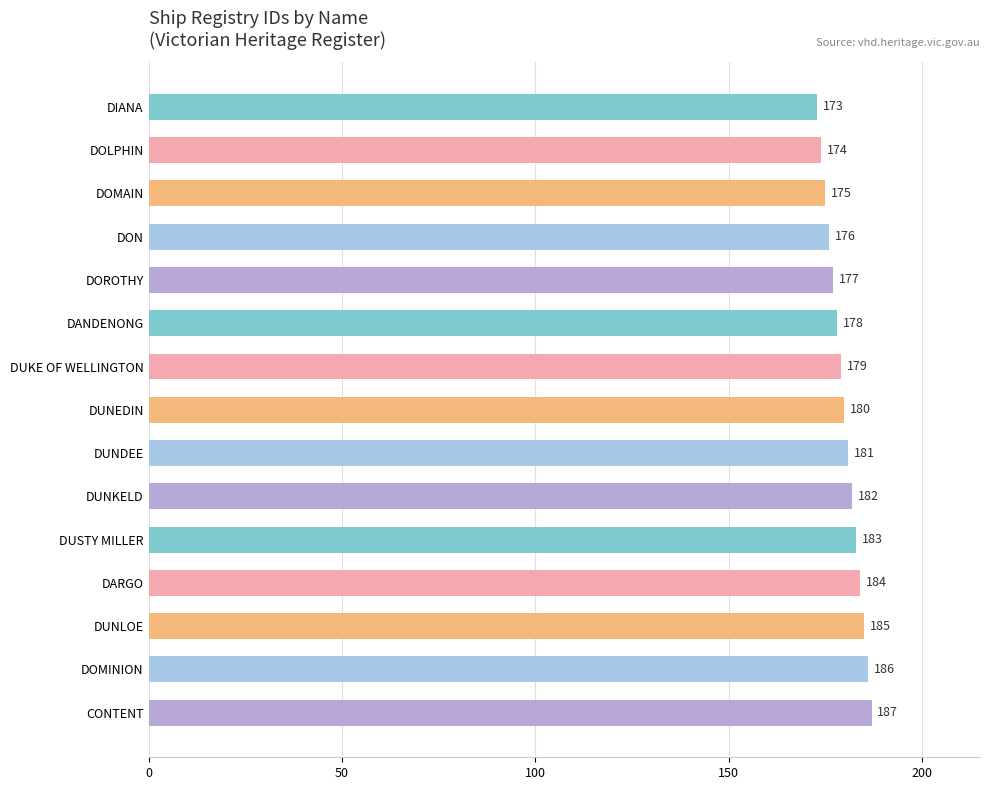

List the labels in order of value, smallest first.

DIANA, DOLPHIN, DOMAIN, DON, DOROTHY, DANDENONG, DUKE OF WELLINGTON, DUNEDIN, DUNDEE, DUNKELD, DUSTY MILLER, DARGO, DUNLOE, DOMINION, CONTENT